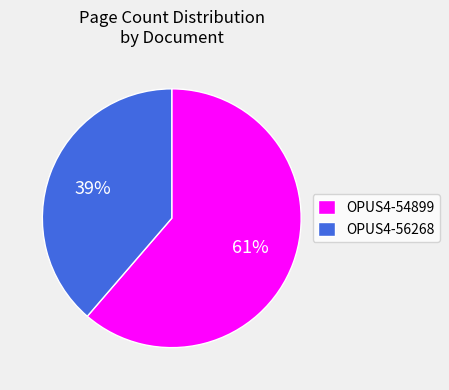

The OPUS4-54899 slice represents 61% of the pie. True or false?

True